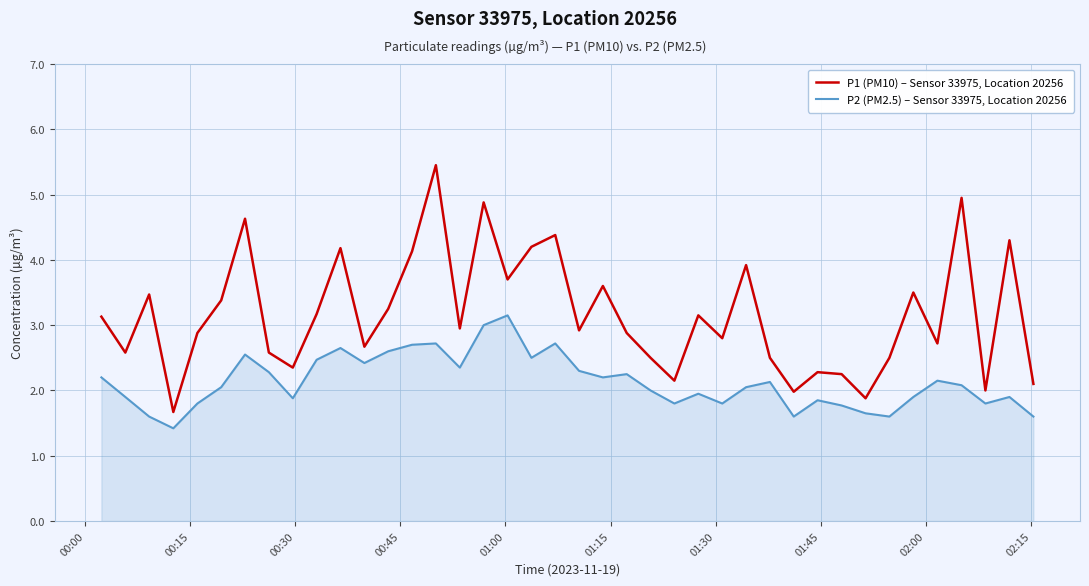

Which series has the widest spread of values?

P1 (PM10) – Sensor 33975, Location 20256